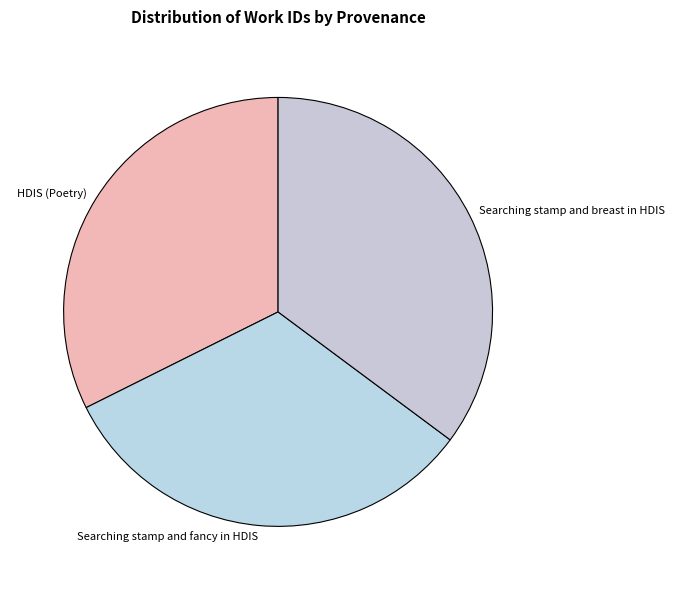

Does Searching stamp and fancy in HDIS represent more than half of the total?

No